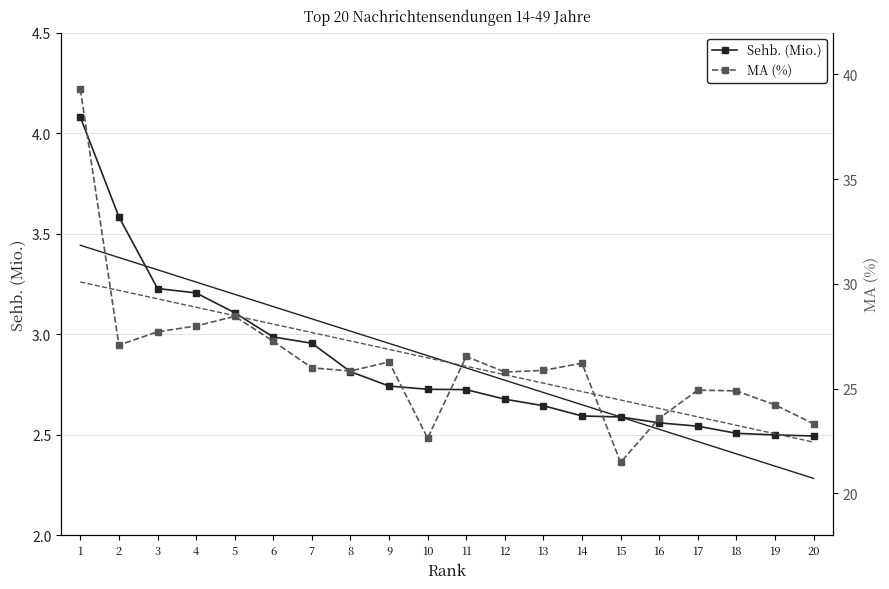

Which series has the largest total across all categories?

MA (%)